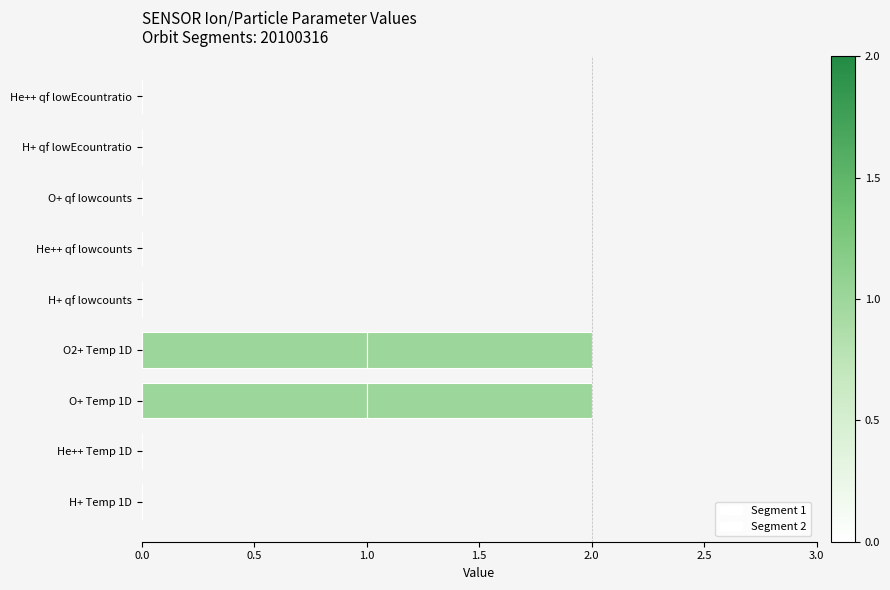

How many series are shown in this chart?

2